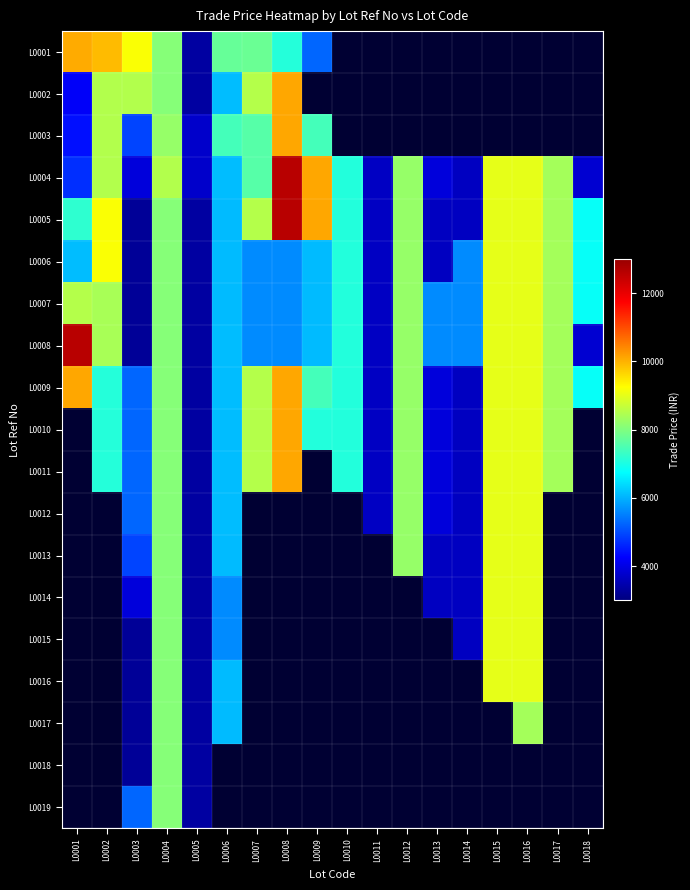

At which label does L0006 first exceed 6109?

L0002